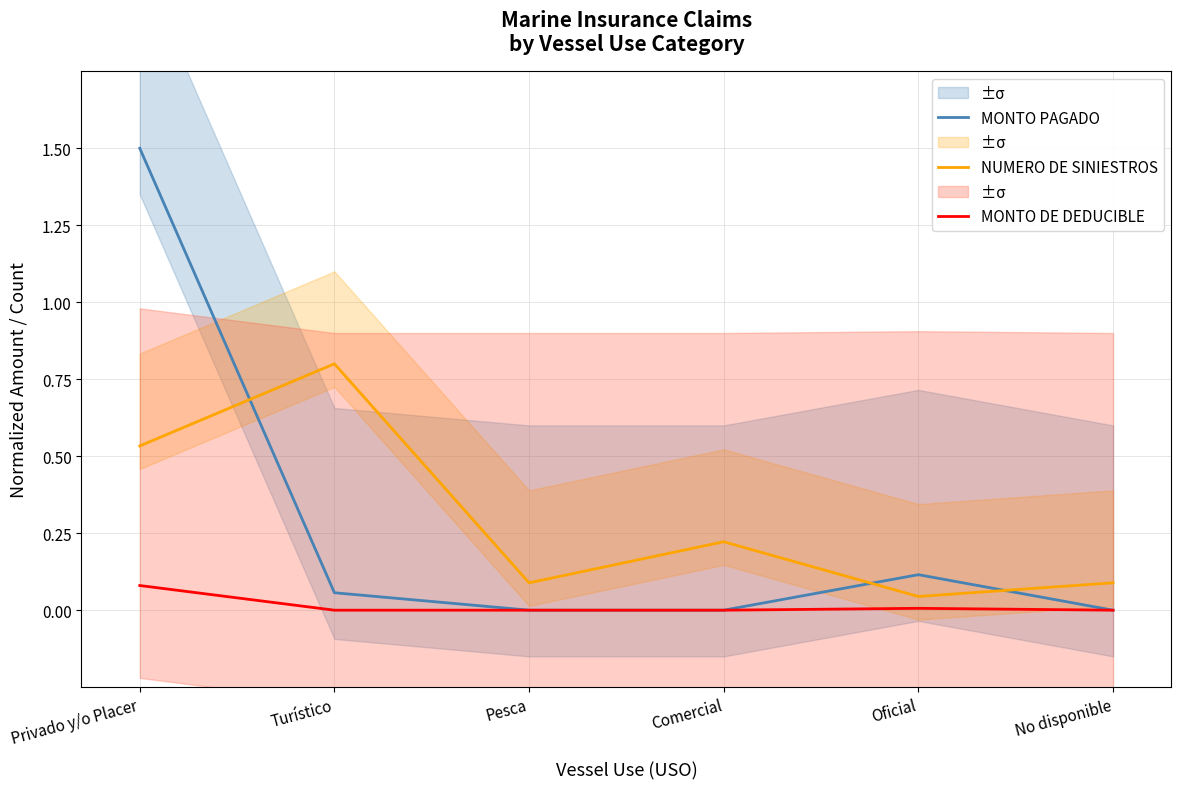

The NUMERO DE SINIESTROS series shows 0.5 at Privado y/o Placer. True or false?

True